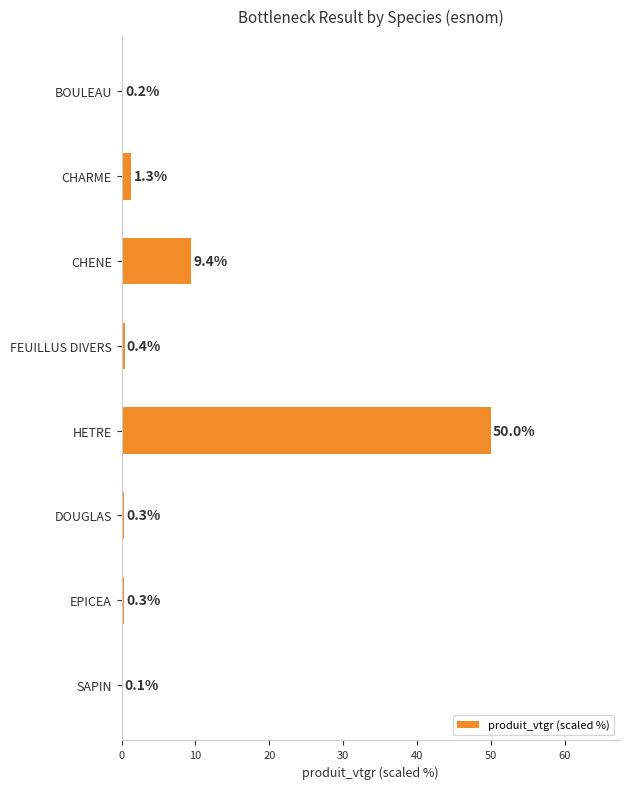

What is the sum of all values?

62.0